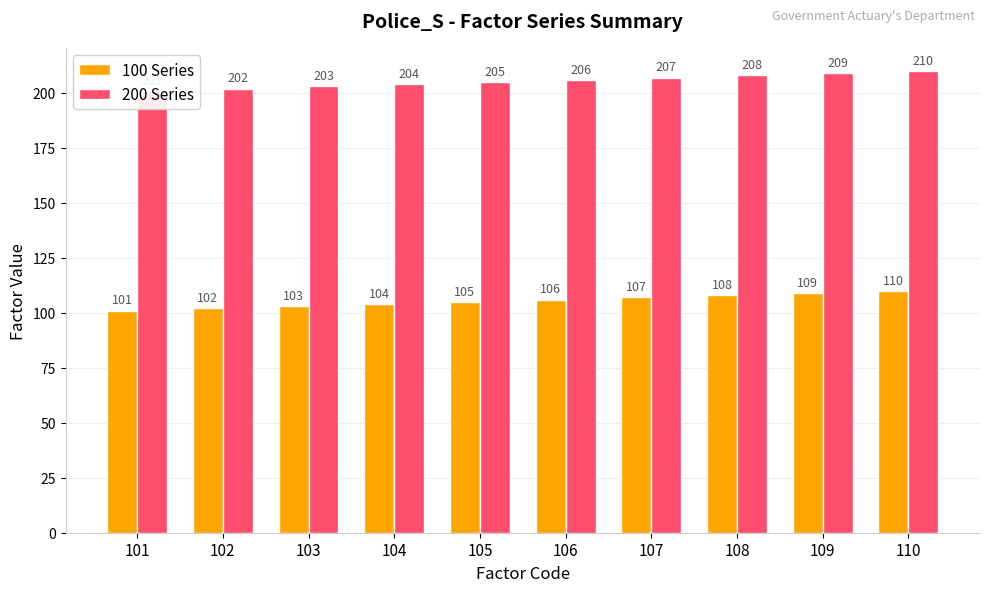

Are the bars grouped side by side (vs. stacked)?

Yes